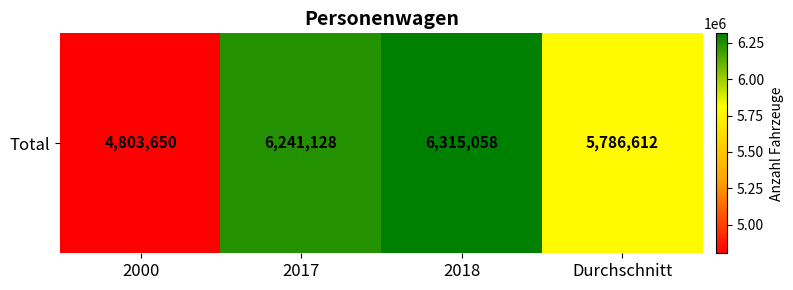

Reading left to right, list all the values displayed in this chart.

4803650	6241128	6315058	5786612